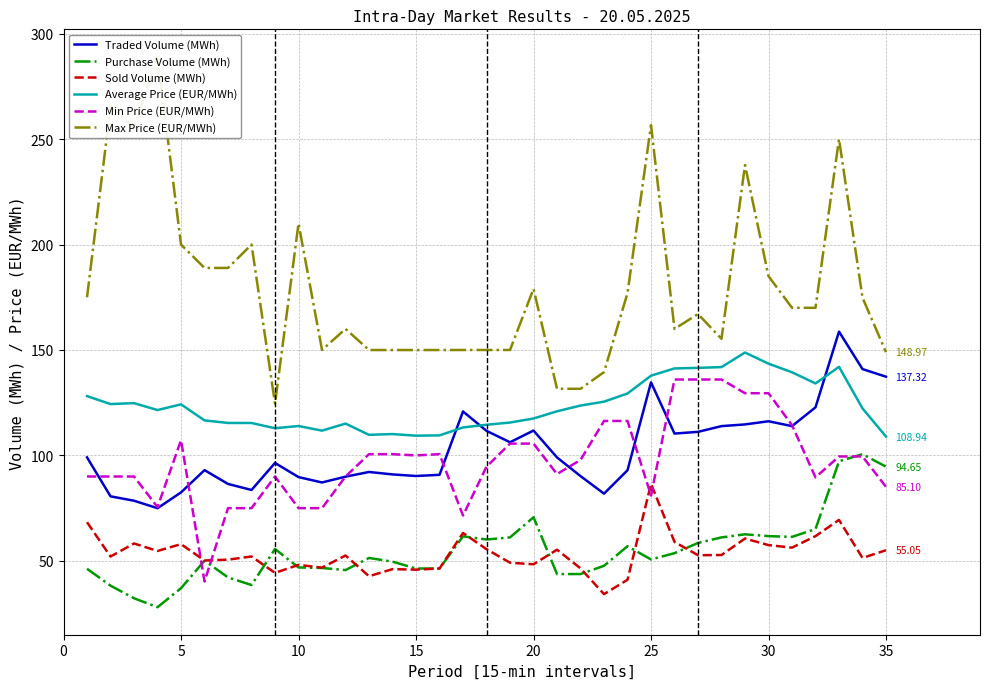

How many distinct data groups are displayed?

6